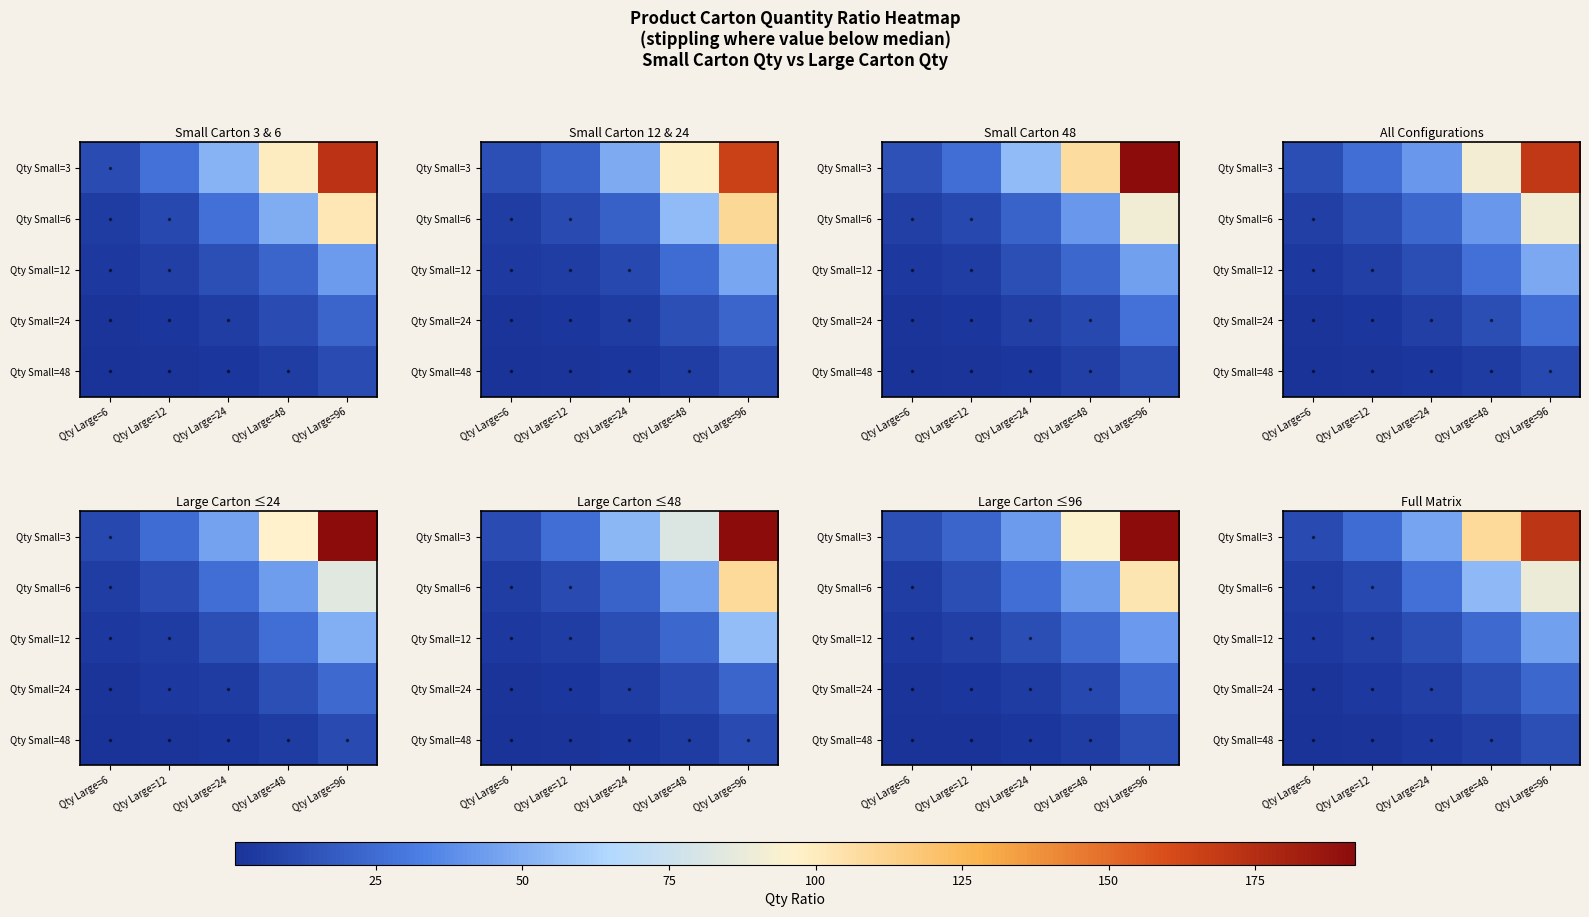

What is the difference between the second highest and minimum values in the Qty Small=3 series?

97.8